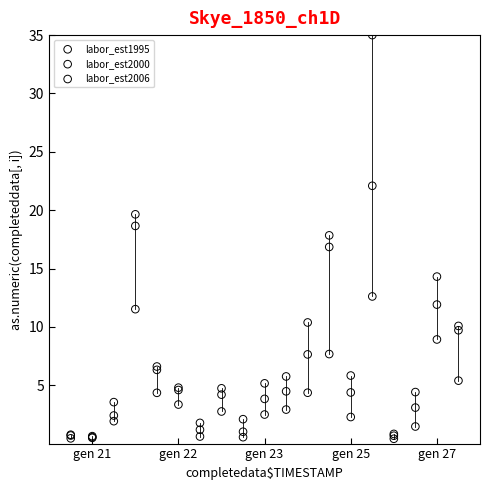

Which series reaches the maximum Y coordinate?

labor_est2006